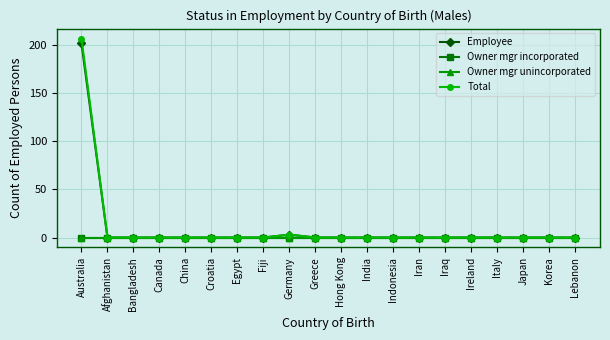

Does the chart have visible grid lines?

Yes